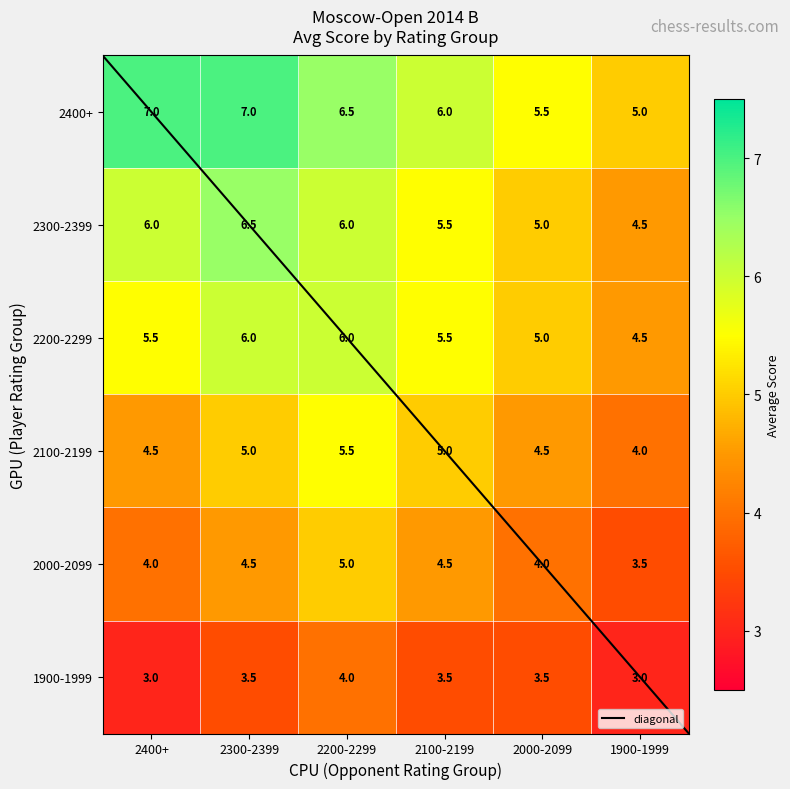

Between 2400+ and 2000-2099, which series saw the biggest shift?

2400+